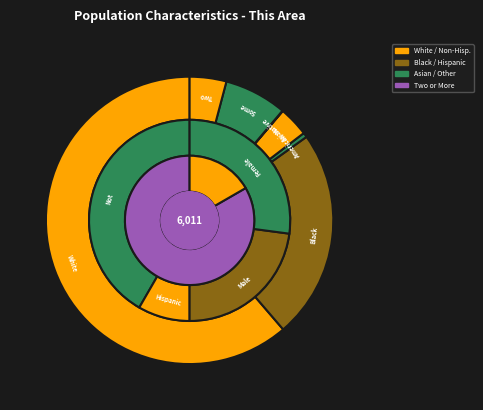

Which slice is the smallest?

Native Hawaiian and Other Pacific